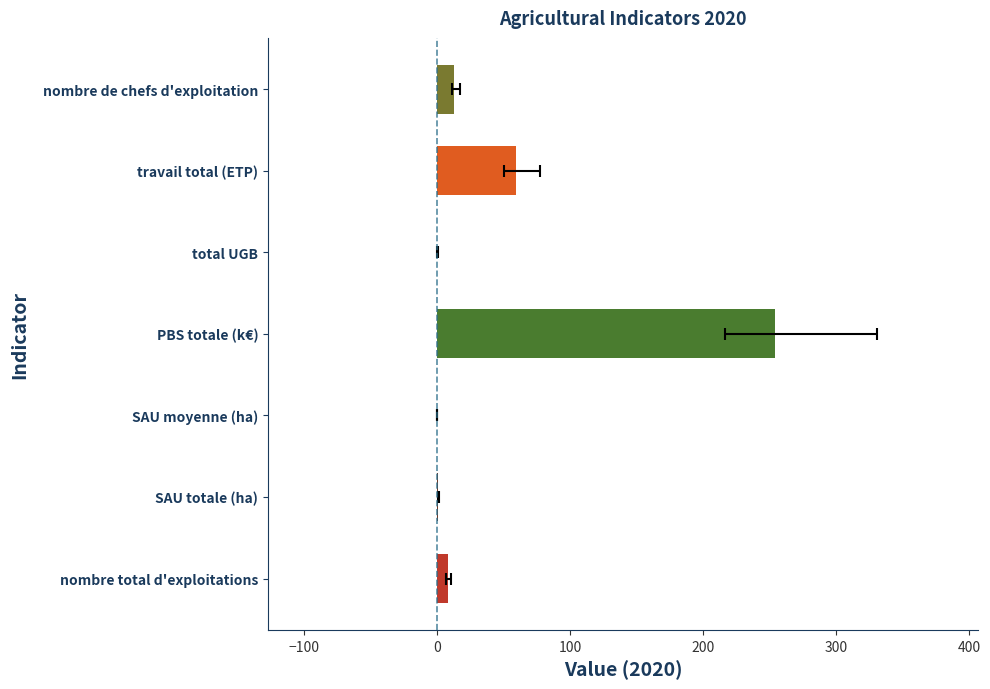

Reading right to left, transcribe all the data shown in this chart.

nombre de chefs d'exploitation=13.0	travail total (ETP)=59.2	total UGB=0.0	PBS totale (k€)=254.3	SAU moyenne (ha)=0.1	SAU totale (ha)=1.0	nombre total d'exploitations=8.0